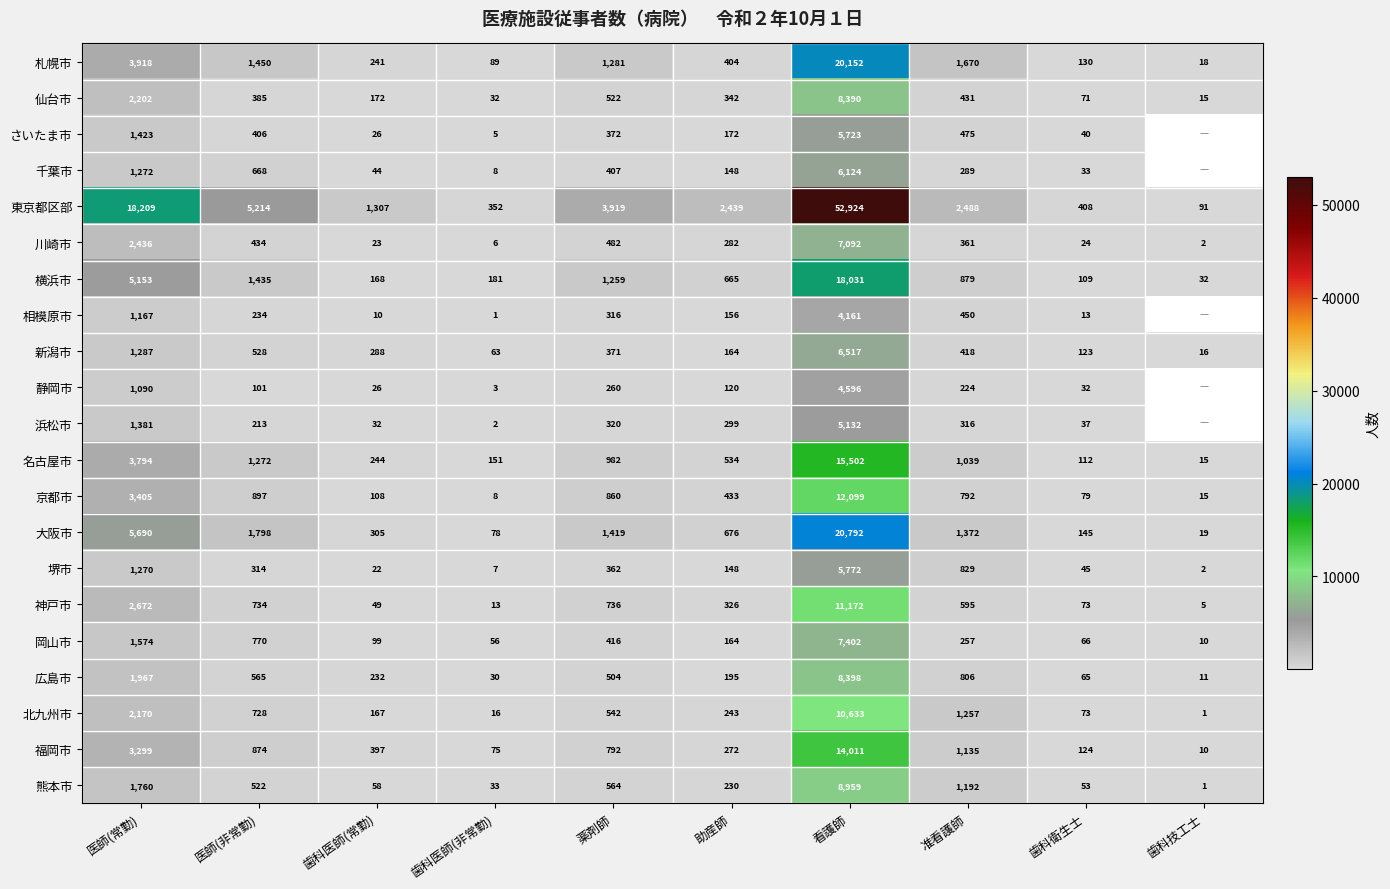

True or false: 新潟市 has a value of 6517 at 看護師.

True